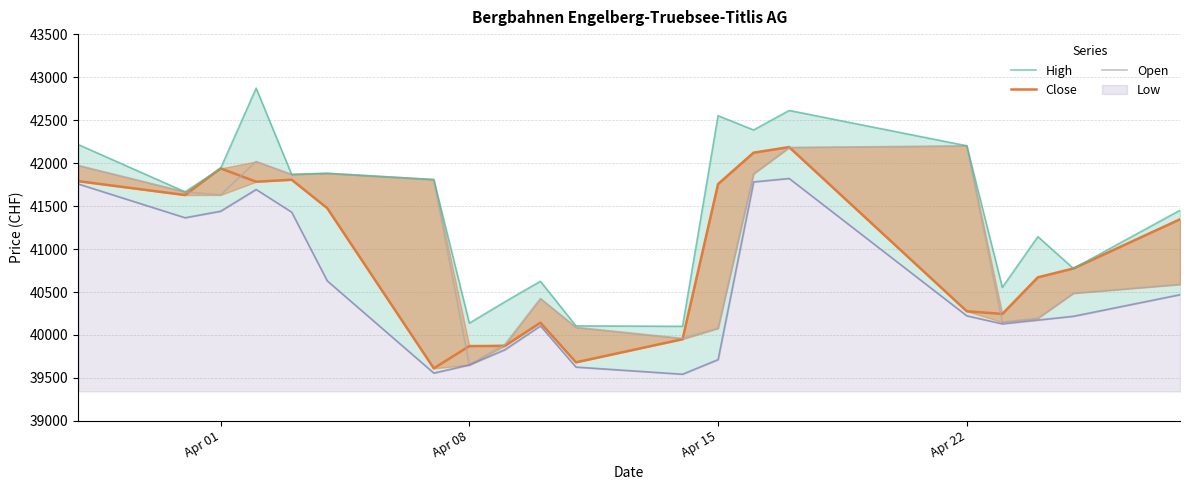

What are all the series names shown in the legend?

Close, Open, High, Low